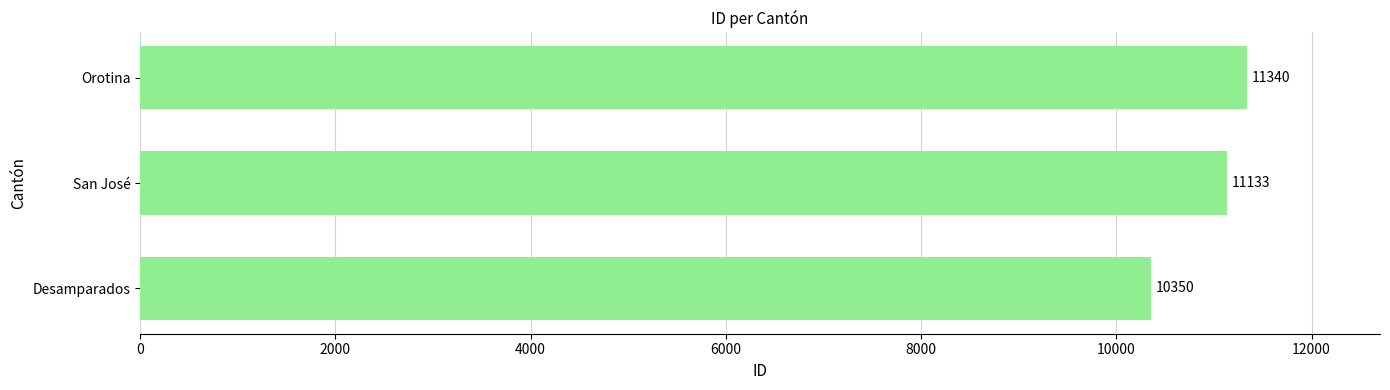

List the labels in order of value, smallest first.

Desamparados, San José, Orotina